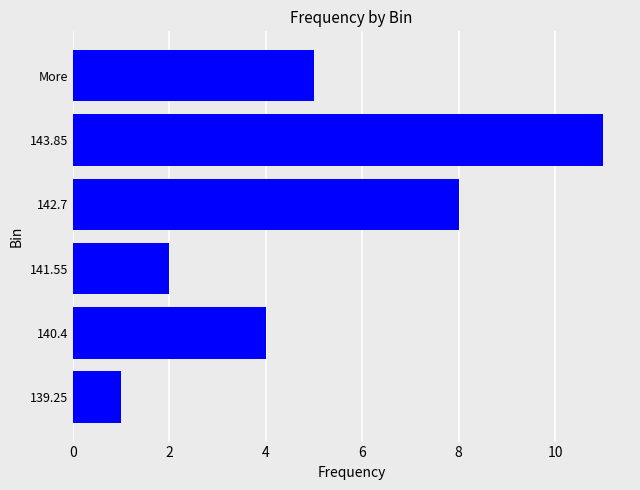

How many distinct data groups are displayed?

1